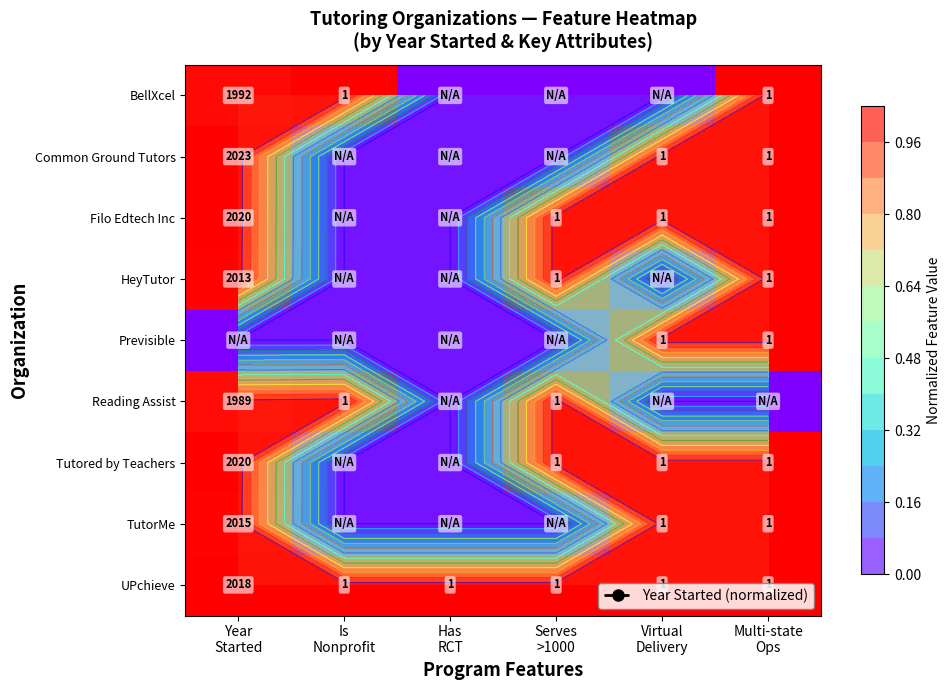

Which series has the largest total across all categories?

UPchieve